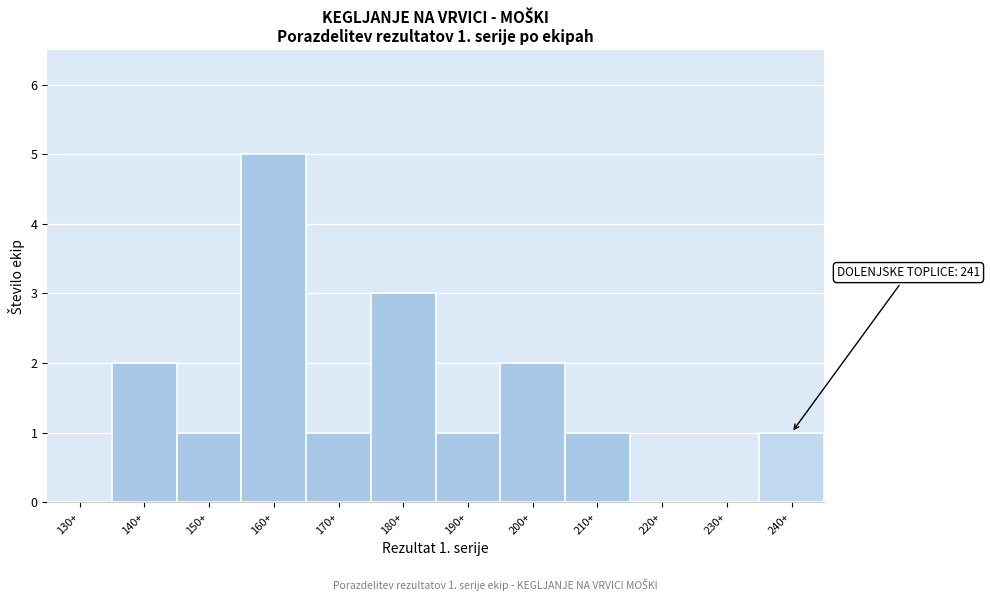

Reading left to right, list all the values displayed in this chart.

130+=0	140+=2	150+=1	160+=5	170+=1	180+=3	190+=1	200+=2	210+=1	220+=0	230+=0	240+=1